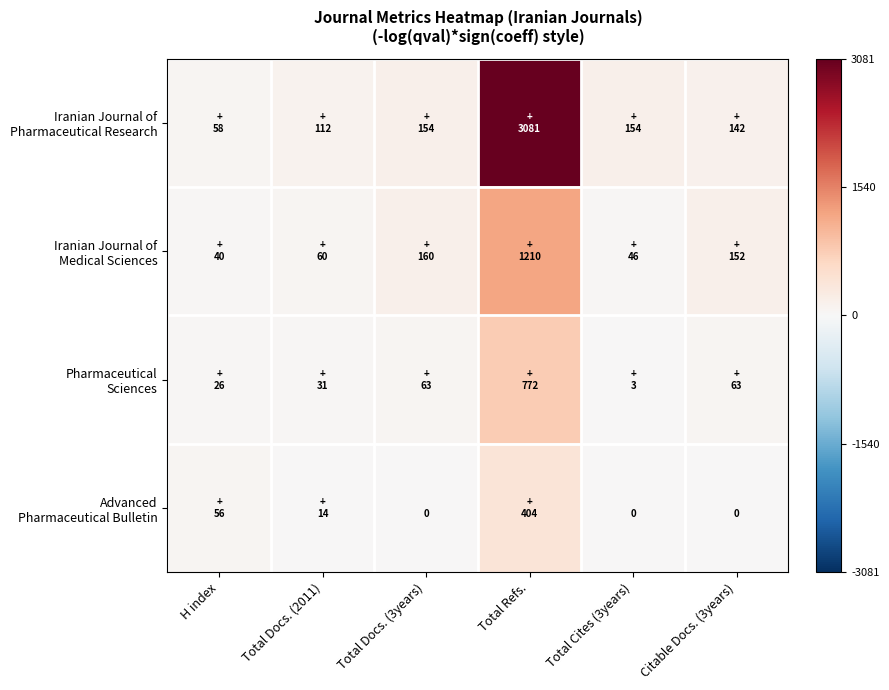

What is the difference between the maximum and minimum values in the Pharmaceutical Sciences series?

769